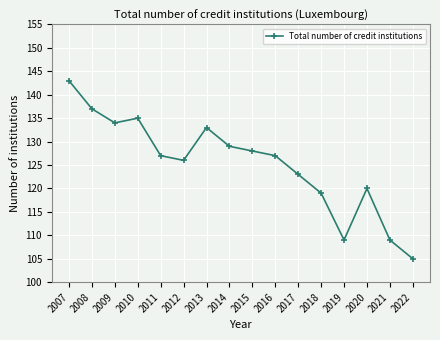

Count the number of categories in the chart.

16